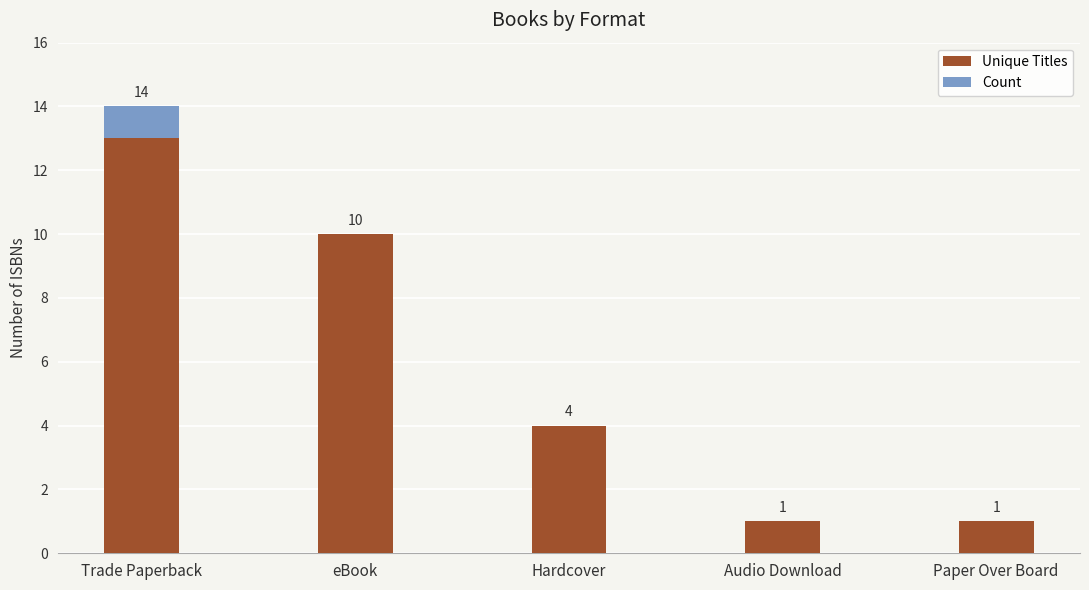

What is the sum of all Unique Titles values?

29